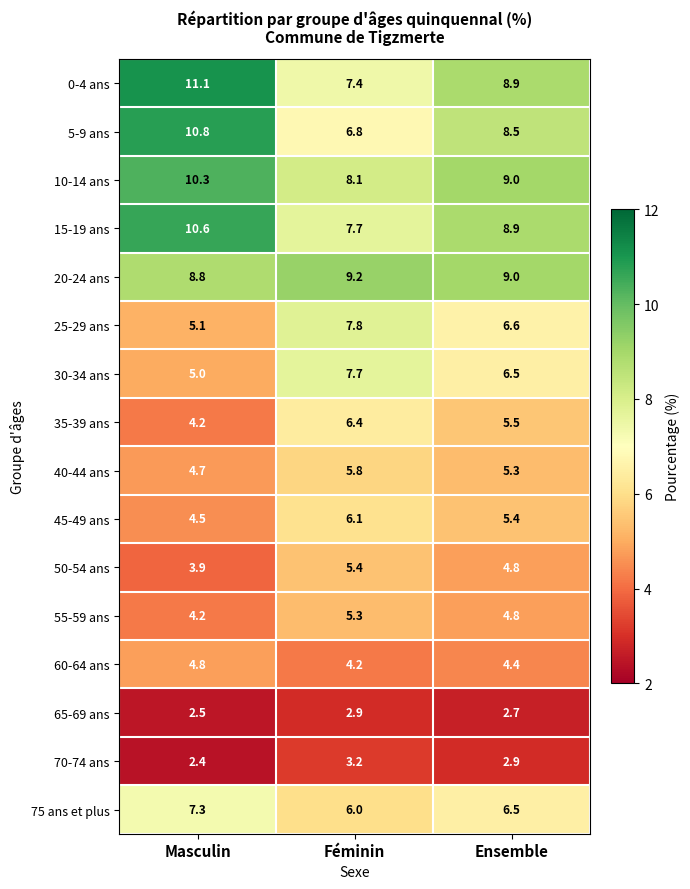

True or false: 55-59 ans has a value of 5.3 at Féminin.

True